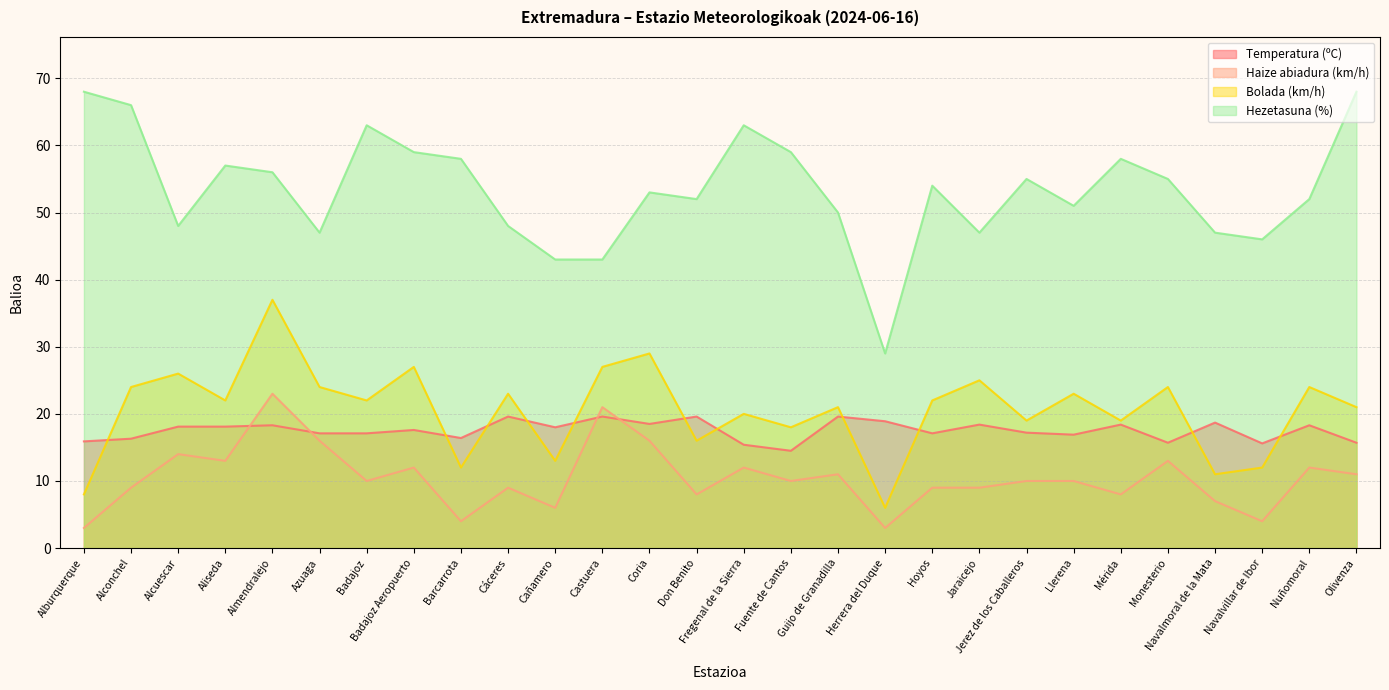

At which category does Haize abiadura (km/h) reach its first local peak?

Alcuescar